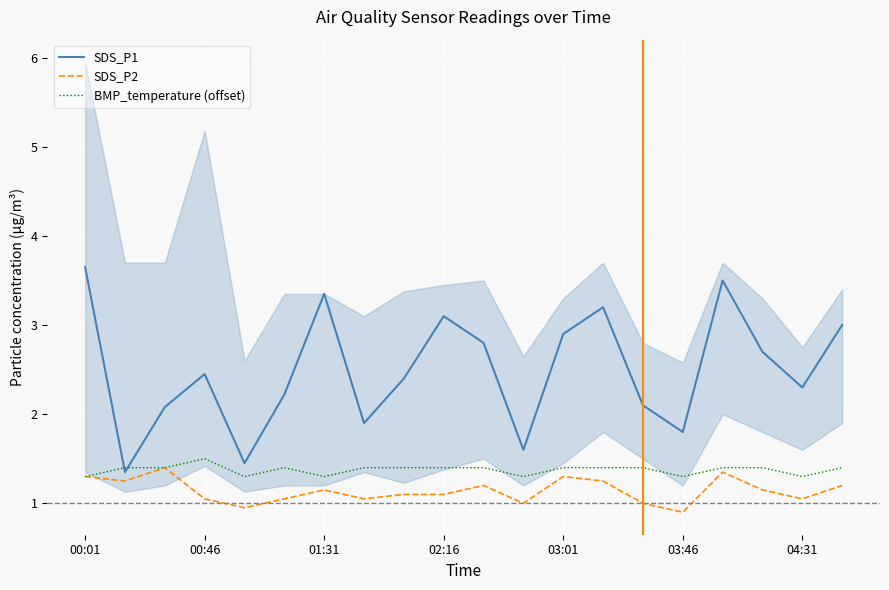

What are all the series names shown in the legend?

SDS_P1, SDS_P2, BMP_temperature (offset)